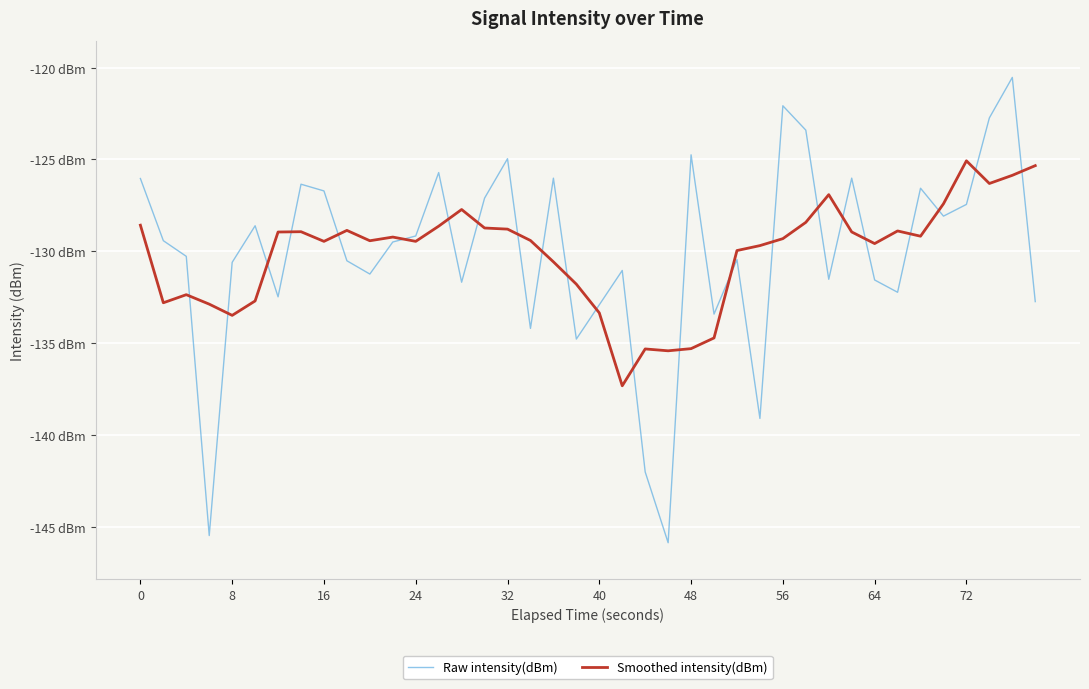

What is the maximum value shown in the chart?

-120.5